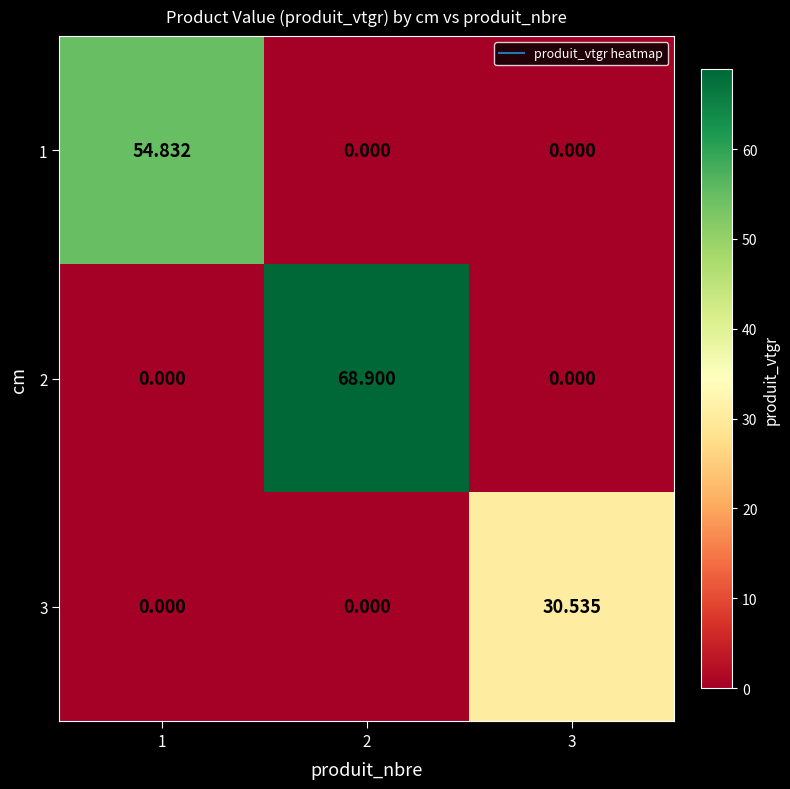

How many distinct data groups are displayed?

3